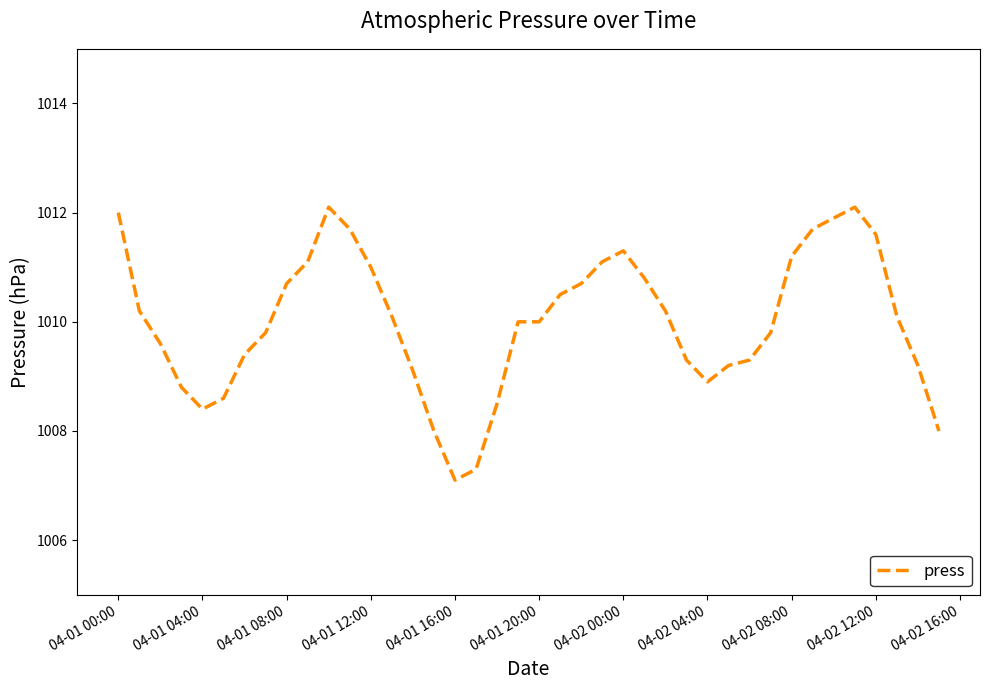

What is the difference between the maximum and minimum values?

5.0